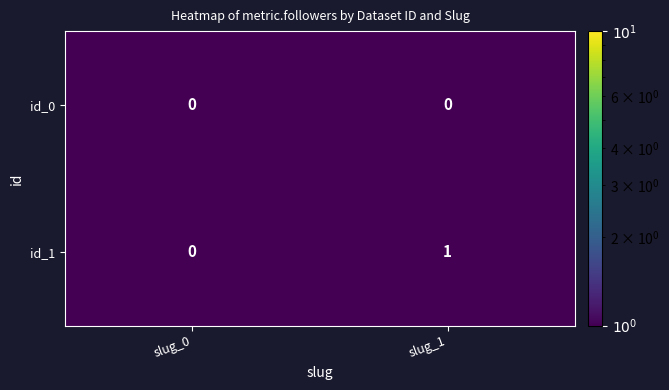

Which series has the largest total across all categories?

id_1